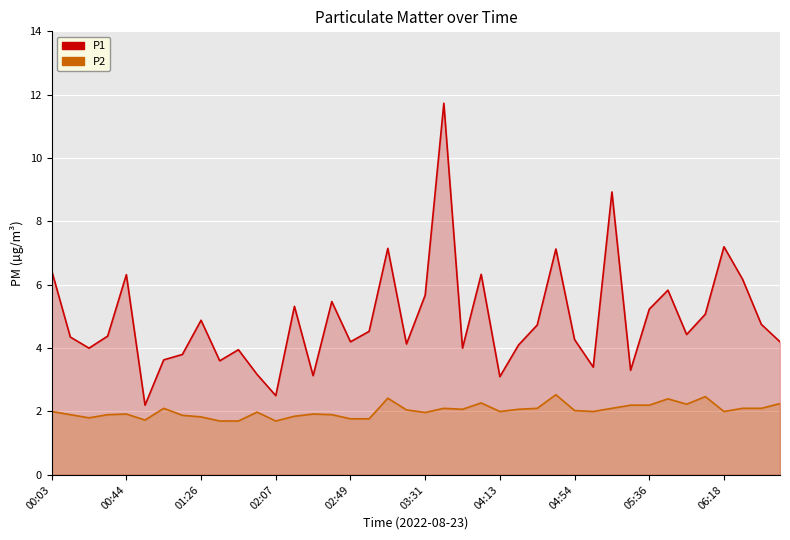

At how many categories does at least one series exceed 9?

1